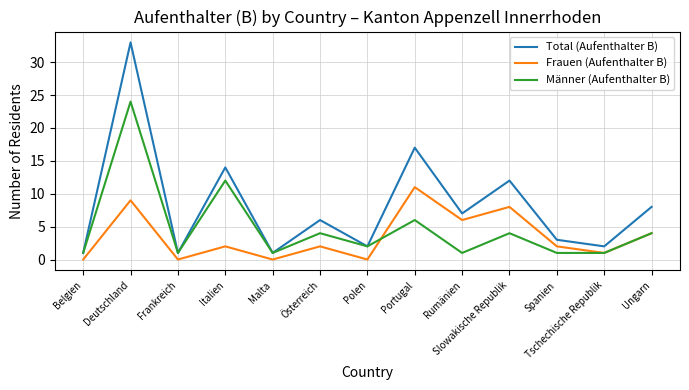

True or false: Frauen (Aufenthalter B) has a value of 8 at Slowakische Republik.

True